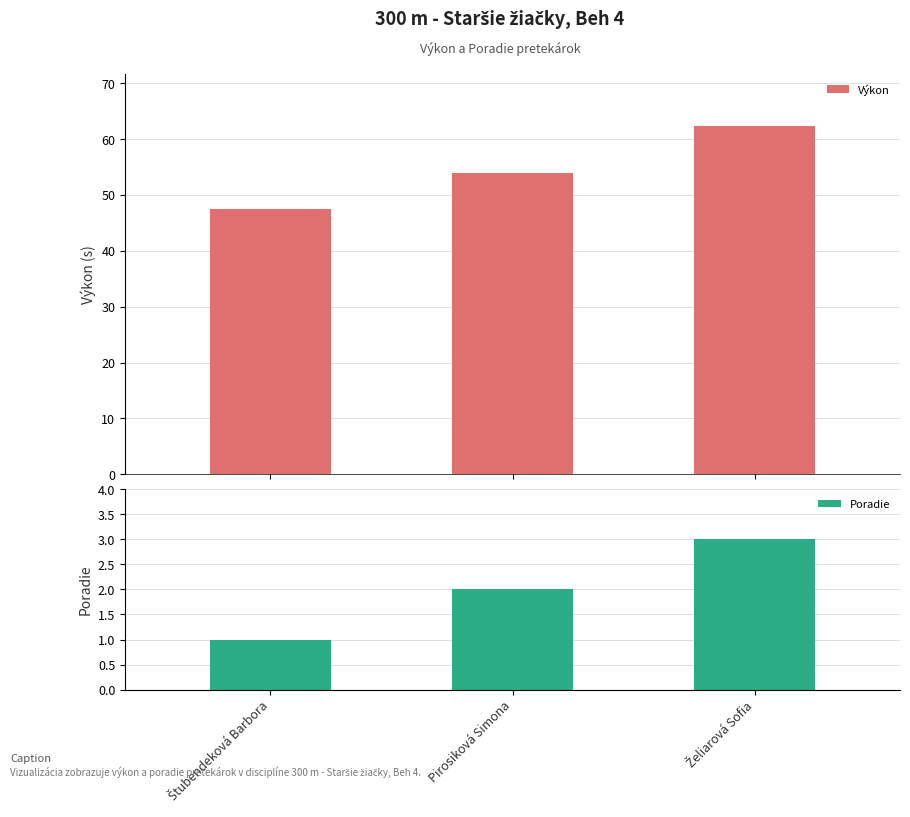

What is the total value across all series at Štubendeková Barbora?

48.5